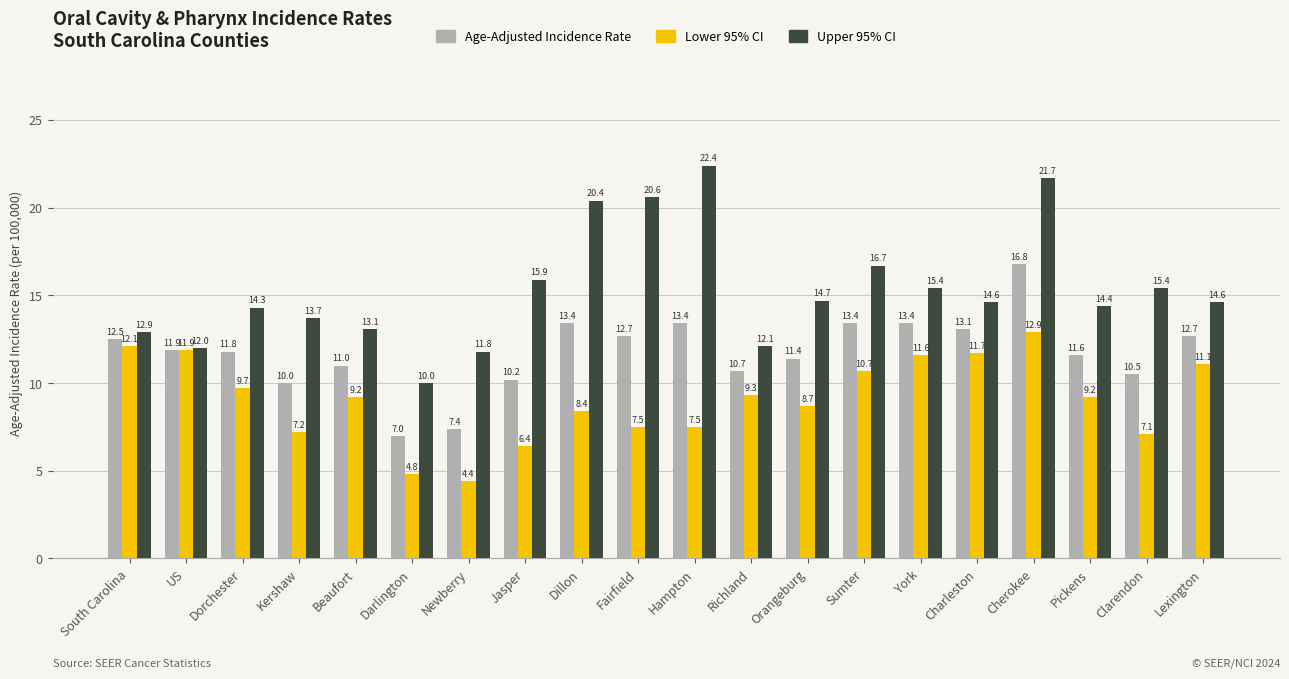

Rank the series by their maximum value, from lowest to highest.

Lower 95% CI, Age-Adjusted Incidence Rate, Upper 95% CI